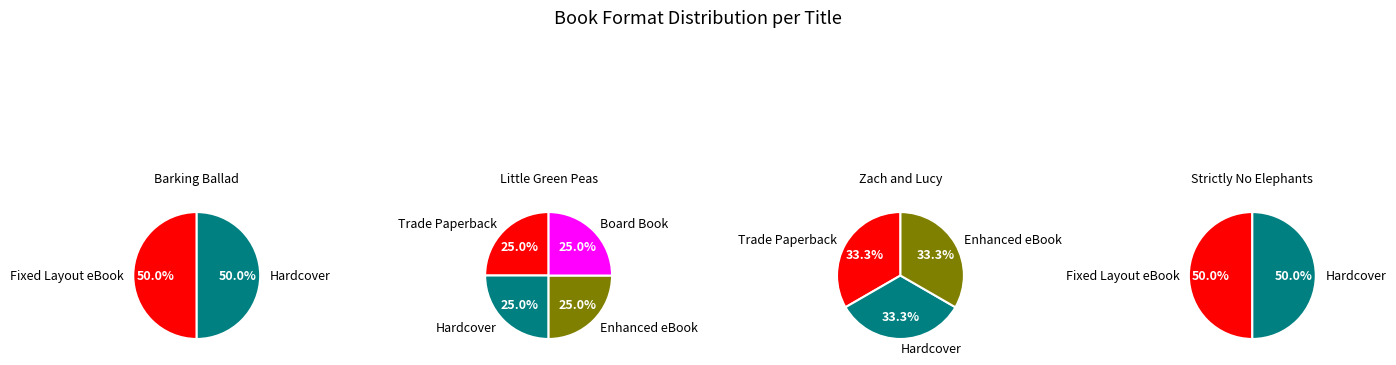

Does Barking Ballad account for over 50% of the chart?

No